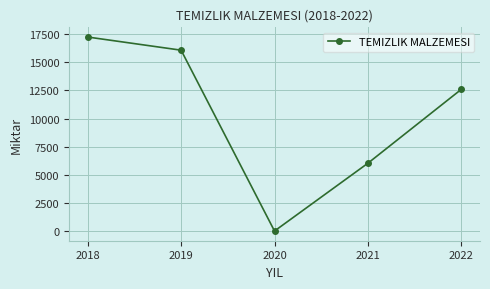

Reading right to left, what are all the values shown in this chart?

12600	6030	0	16080	17250